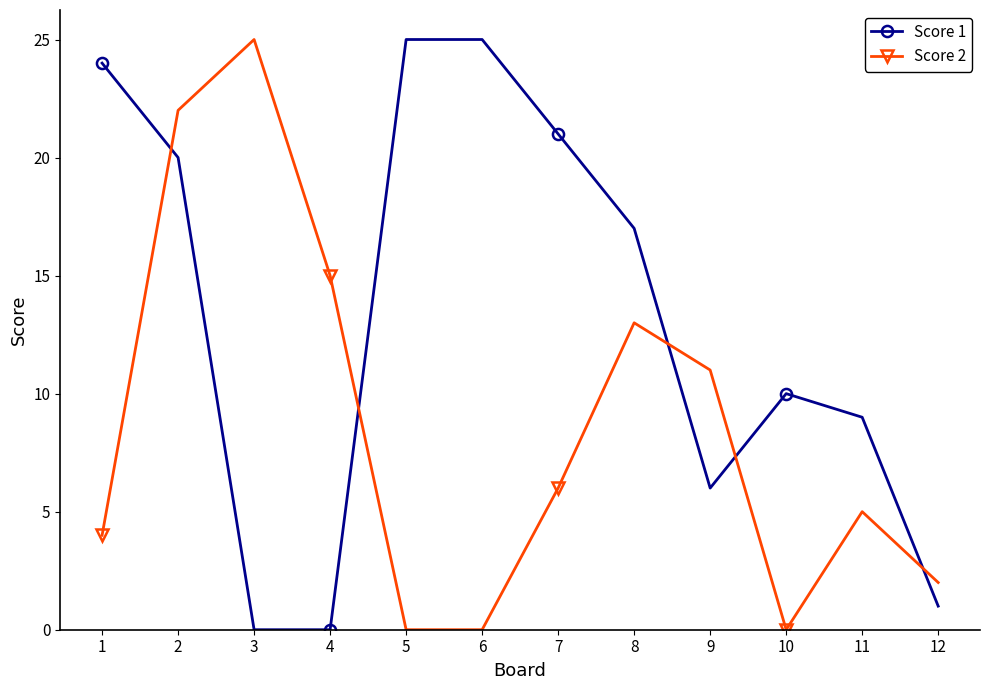

After their last crossing, which series has the higher values: Score 2 or Score 1?

Score 2